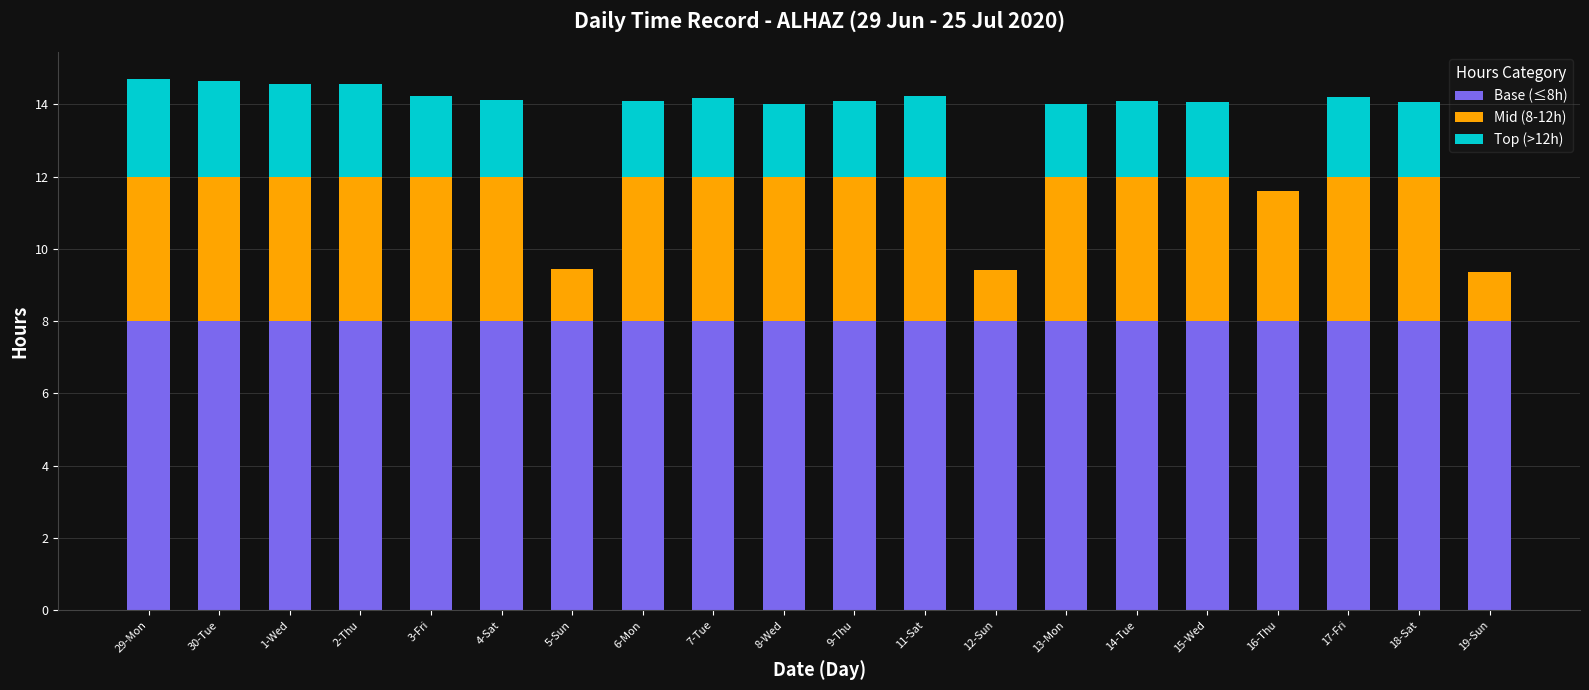

What is the sum of the Base (≤8h) values at 29-Mon and 15-Wed?

16.0